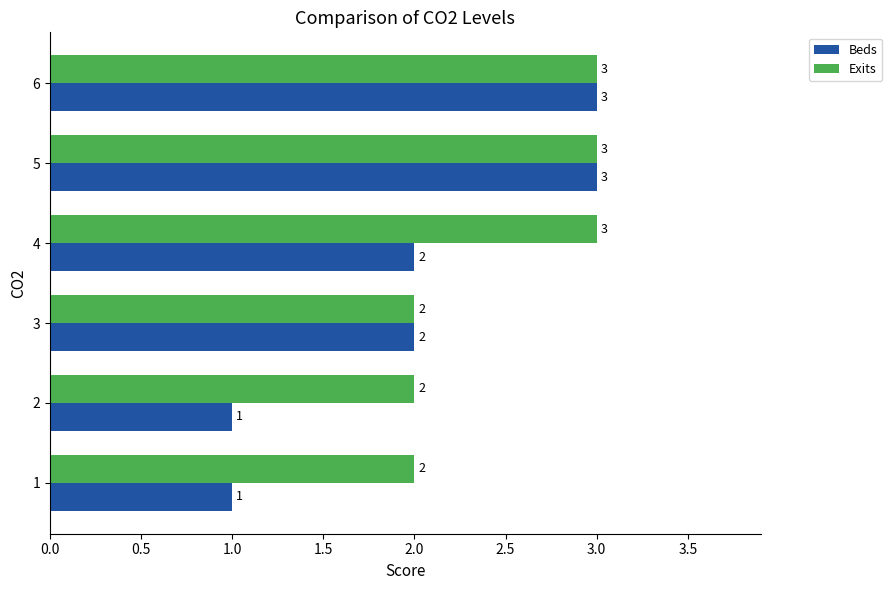

What is the sum of the Exits values at 4 and 5?

6